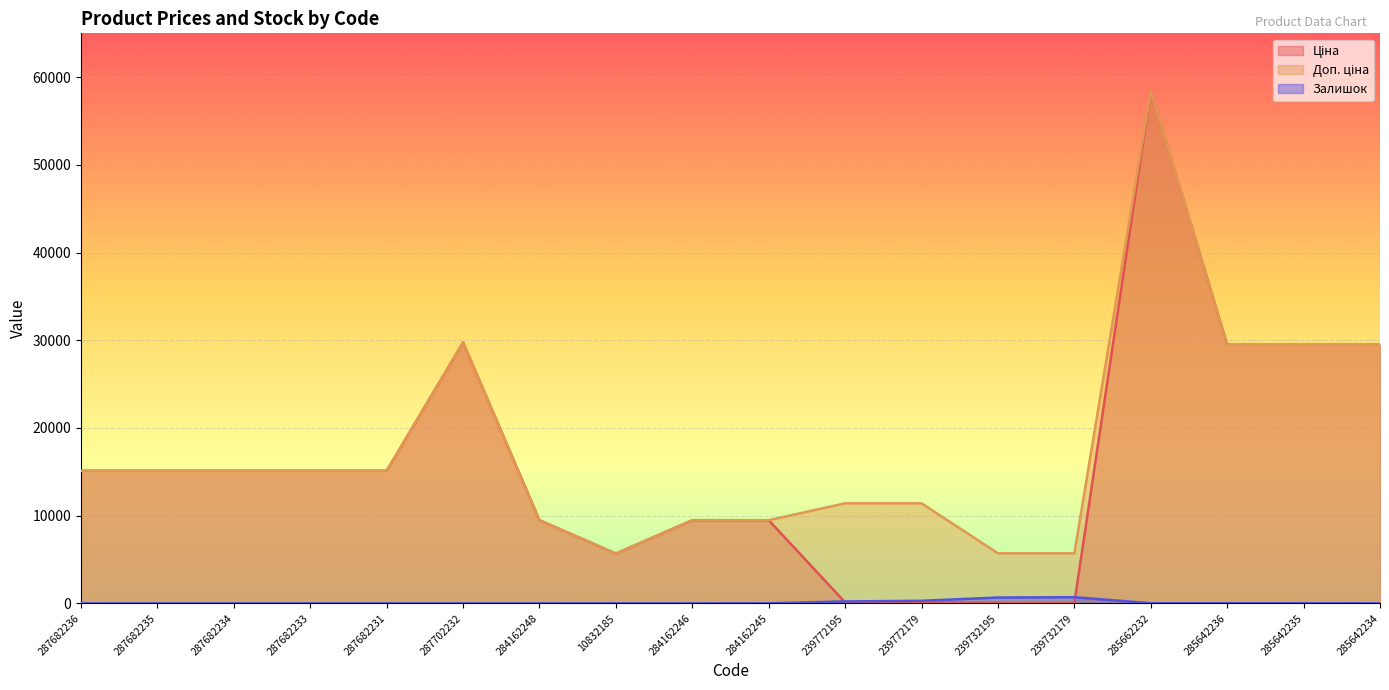

Between 287682235 and 239732179, which series saw the biggest shift?

Ціна